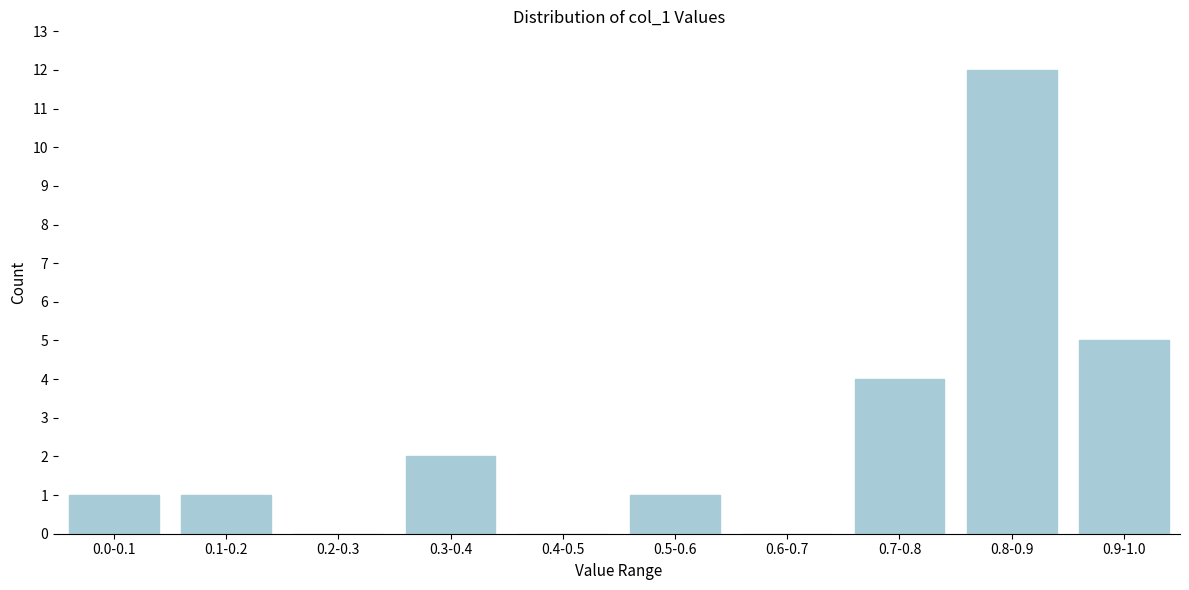

What is the maximum value shown in the chart?

12